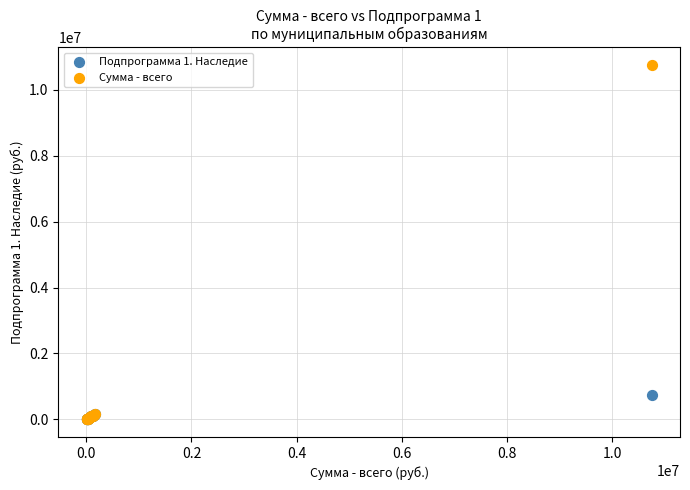

Across all series, what Y value is closest to 5378900?

752400